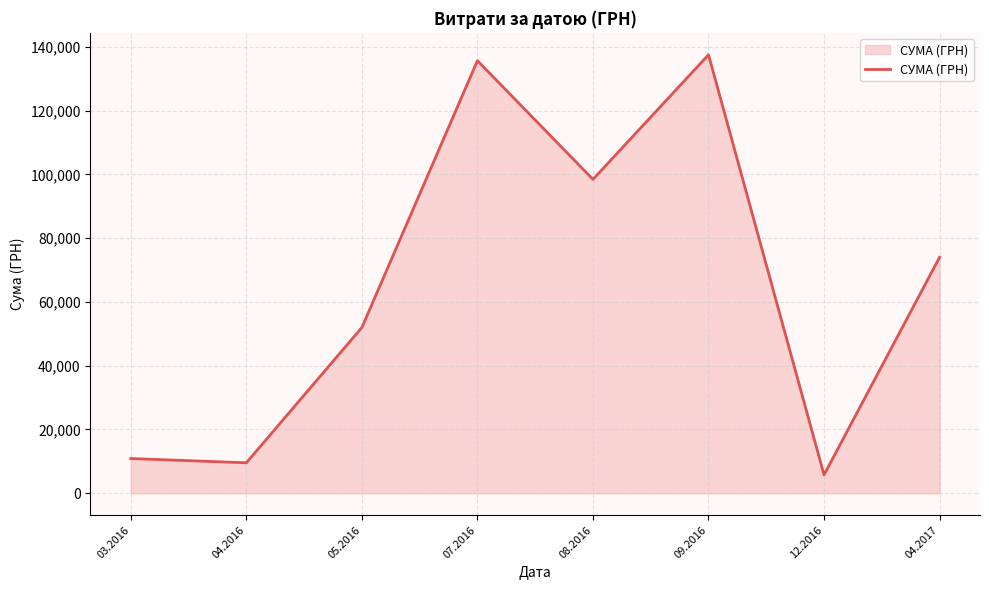

How many interior local valleys (lower than both neighbors) does the data have?

3